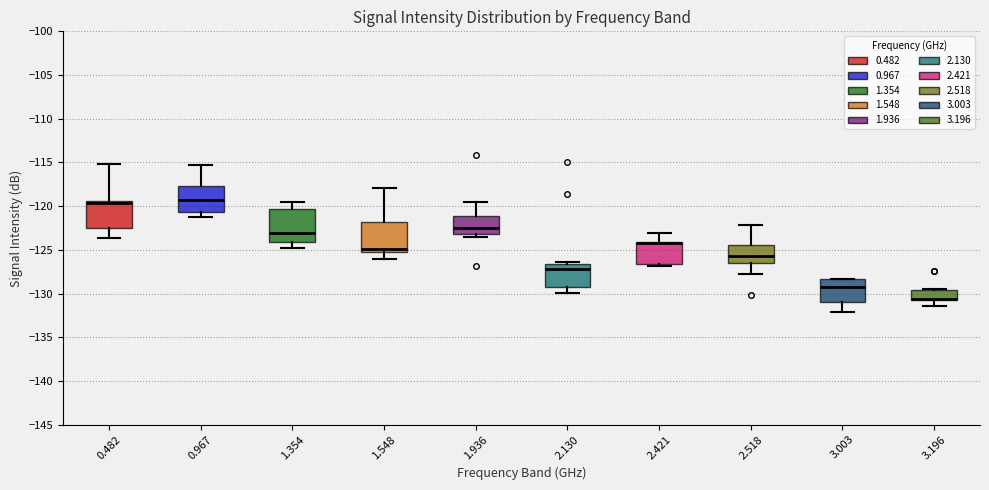

Reading left to right, transcribe this box plot: for each box, give where its median line is, the range the box spans, and where its two whiskers end, as read against the y-axis. The values are not printed on the chart, so give them approximately, as read against the axis.

0.482: median -119.5 (just below the box's upper edge), box -122.5 to -119.5, whiskers -123.5 to -115.0
0.967: median -119.5, box -120.5 to -117.5, whiskers -121.5 to -115.5
1.354: median -123.0, box -124.0 to -120.5, whiskers -125.0 to -119.5
1.548: median -125.0, box -125.5 to -122.0, whiskers -126.0 to -118.0
1.936: median -122.5, box -123.0 to -121.0, whiskers -123.5 to -119.5
2.130: median -127.0, box -129.0 to -126.5, whiskers -130.0 to -126.5 (just above the box's upper edge)
2.421: median -124.0 (drawn on the box's upper edge), box -126.5 to -124.0, whiskers -127.0 to -123.0
2.518: median -125.5, box -126.5 to -124.5, whiskers -128.0 to -122.0
3.003: median -129.0, box -131.0 to -128.5, whiskers -132.0 to -128.5
3.196: median -130.5, box -131.0 to -129.5, whiskers -131.5 to -129.5 (just above the box's upper edge)